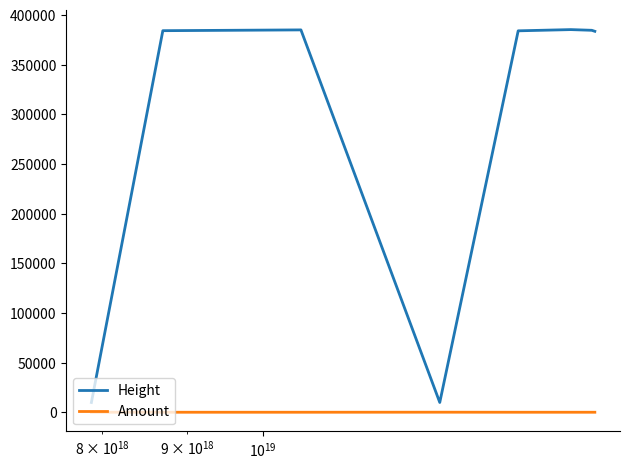

Which series has the largest range (max minus min)?

Height